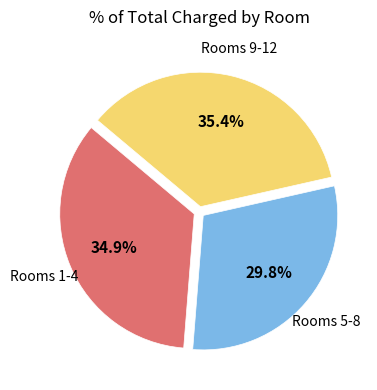

Which has a higher value, Rooms 5-8 or Rooms 1-4?

Rooms 1-4